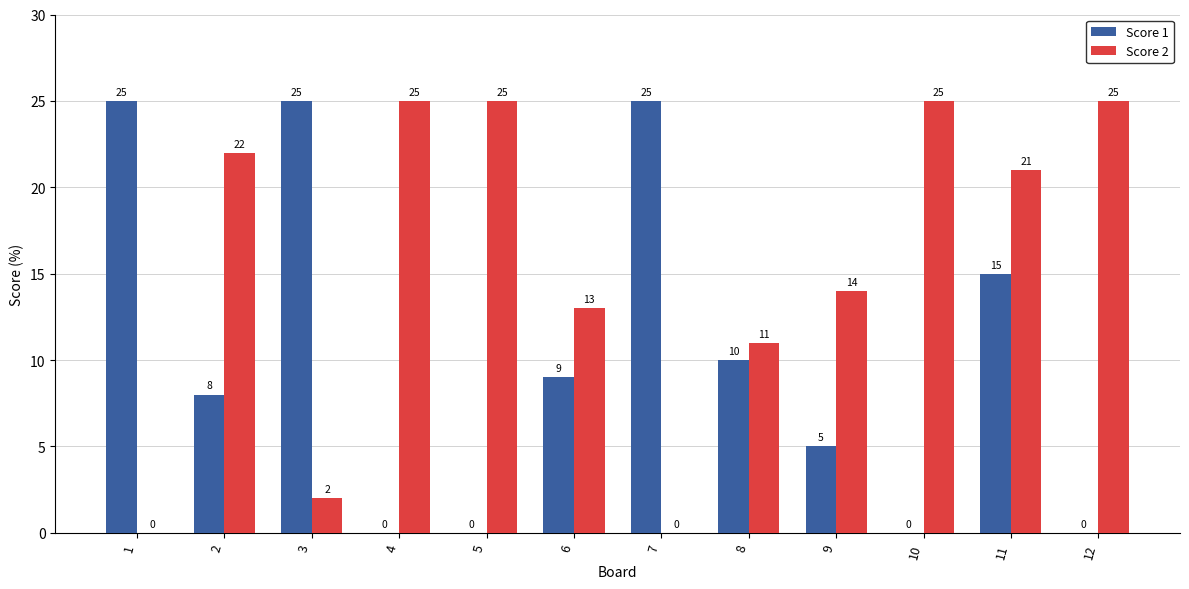

What is the sum of all Score 2 values?

183